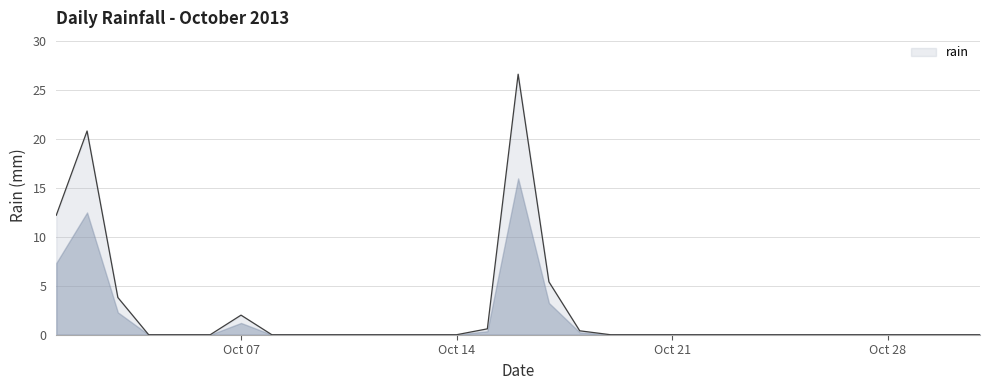

What is the difference between the maximum and minimum values?

26.6